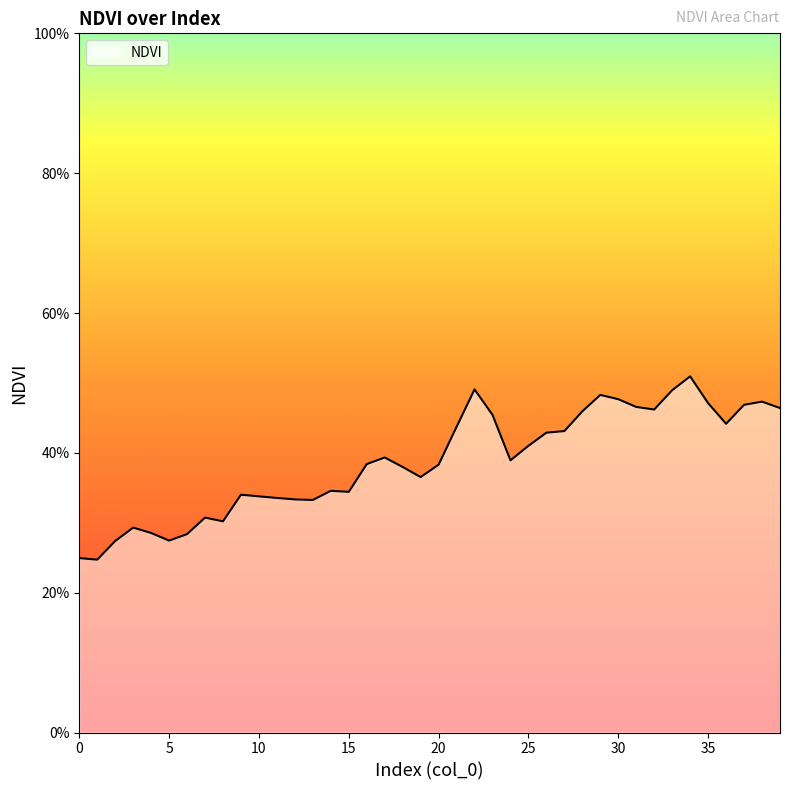

Count the number of data series in this chart.

1